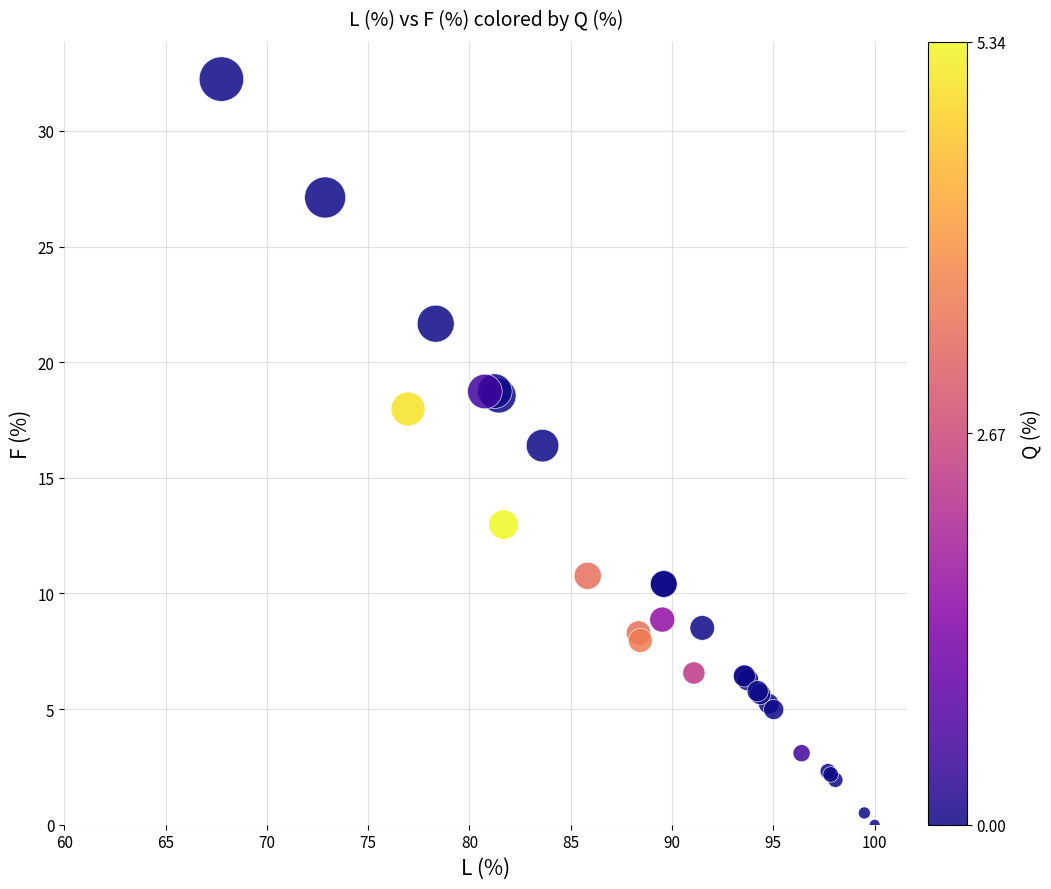

What Y value in the scatter plot is closest to 16?

16.4